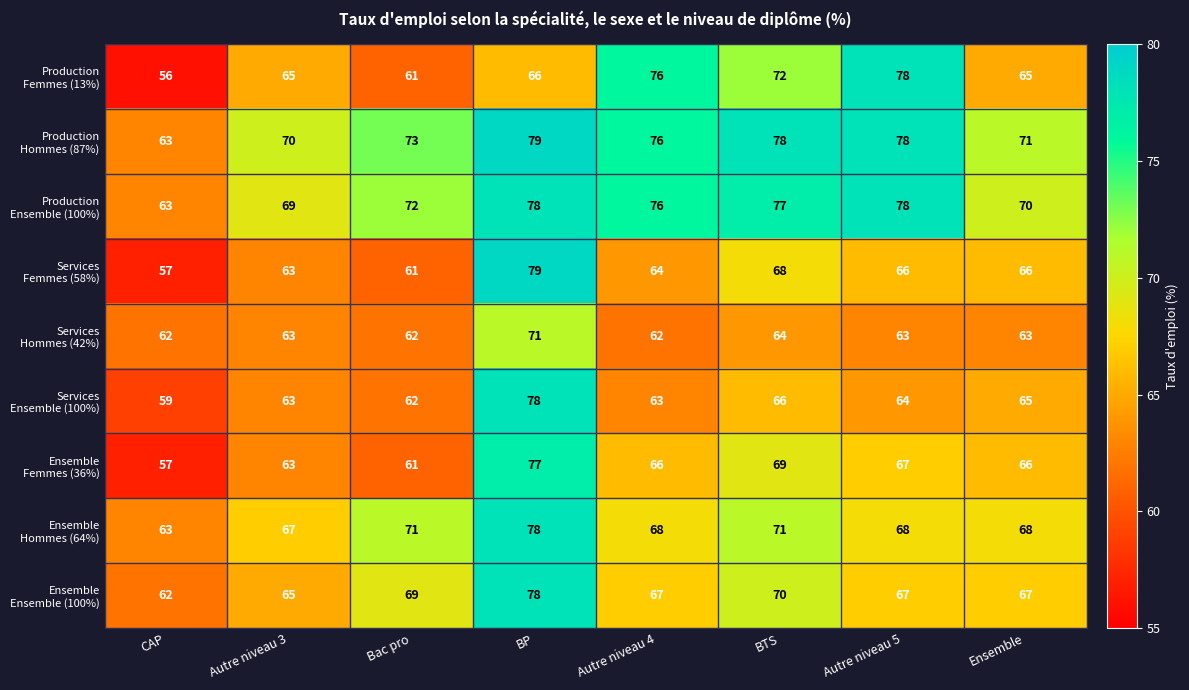

Which label corresponds to the smallest value in the chart?

CAP